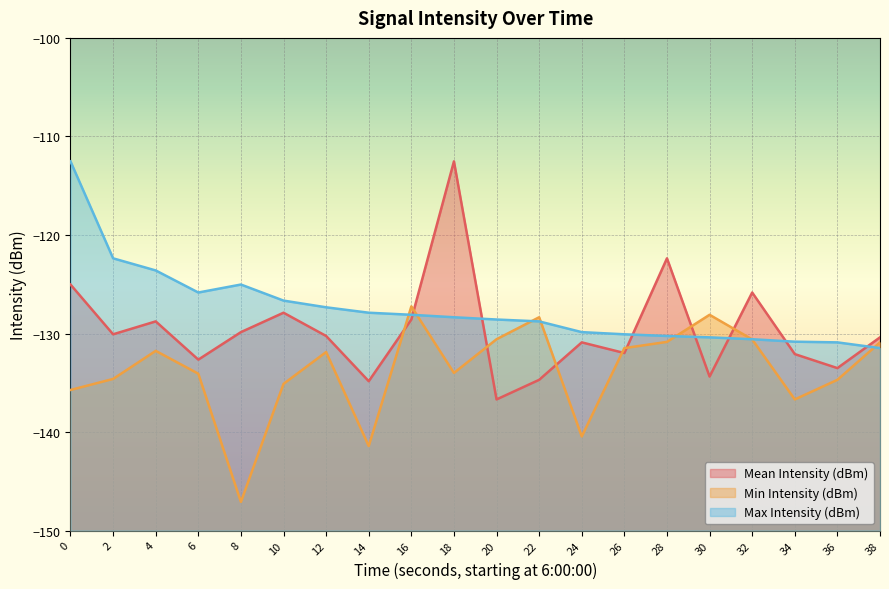

Is it true that Max Intensity (dBm) equals -112.5 at 0?

True